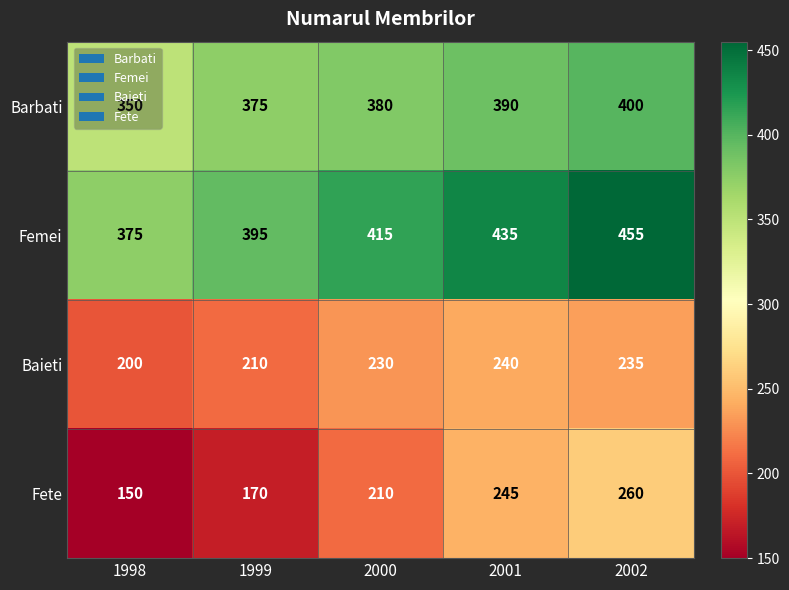

What is the approximate value of Fete at 2001?

245